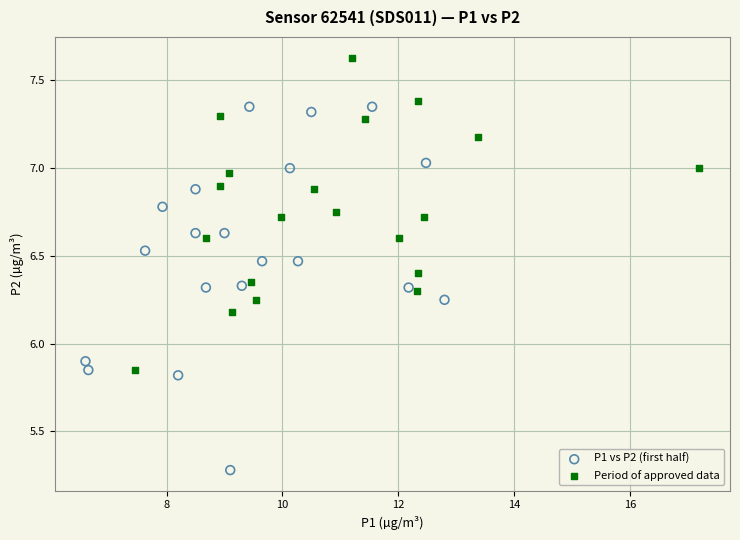

Which series has the widest spread of Y values?

P1 vs P2 (first half)